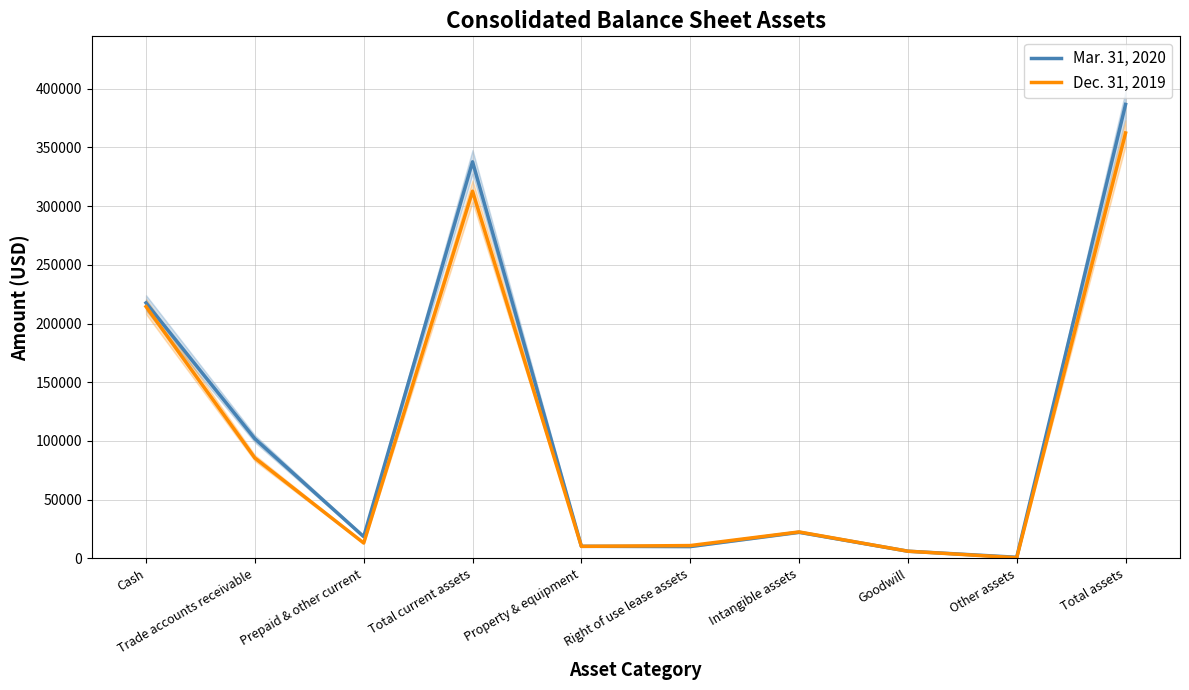

At which label does Dec. 31, 2019 first exceed 22398?

Cash